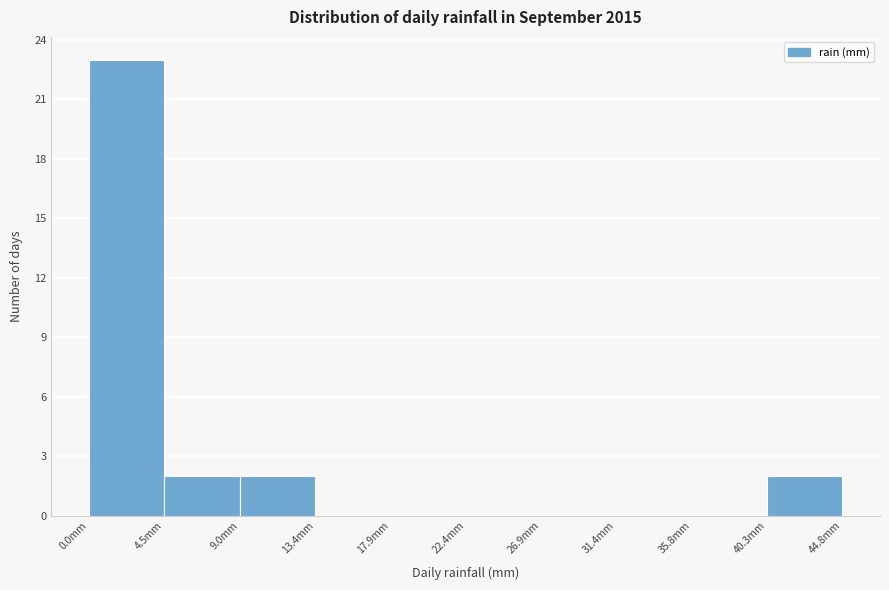

Reading left to right, transcribe this chart: for each bar, give the range it covers on the x-axis and its height. Neither the bar edges nor the heights are printed on the chart, so give them approximately, as read against the axes.

0.0 to 4.5: 23
4.5 to 9.0: 2
9.0 to 13.5: 2
13.5 to 18.0: 0
18.0 to 22.5: 0
22.5 to 27.0: 0
27.0 to 31.5: 0
31.5 to 36.0: 0
36.0 to 40.5: 0
40.5 to 45.0: 2